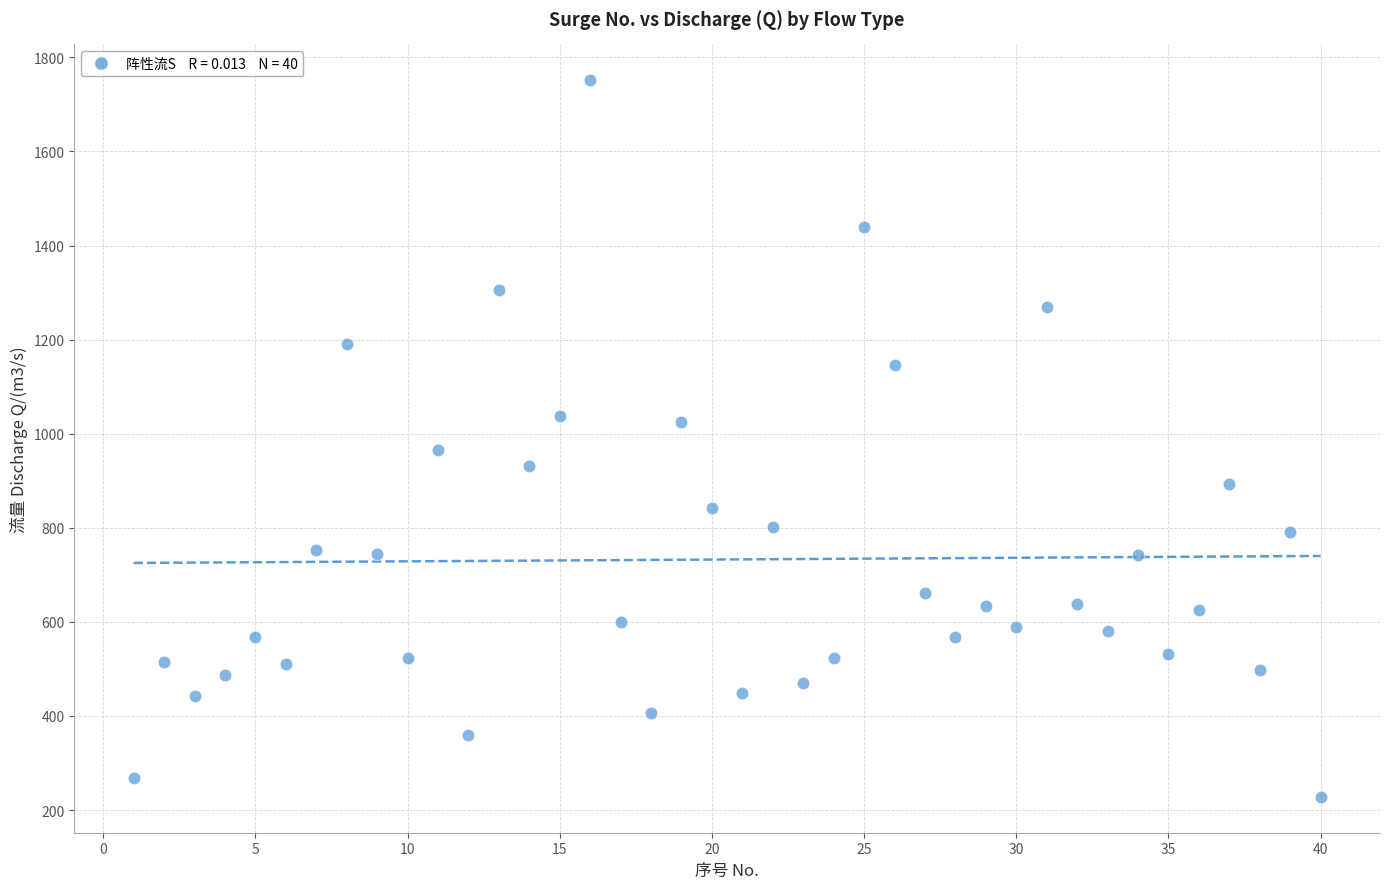

What is the range of Y values (max minus min)?

1523.4